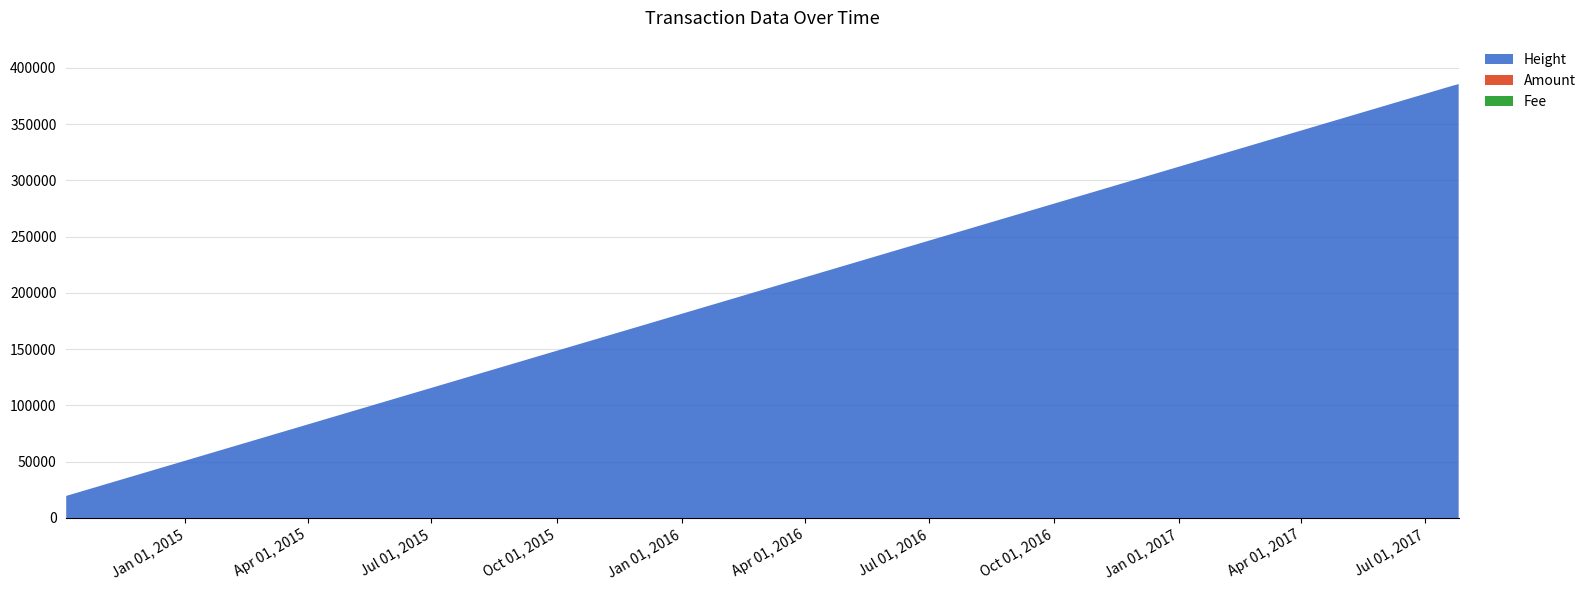

Reading left to right, what are all the values shown in this chart?

Height: 2014-10-05 07:43:17=19596	2014-10-05 08:02:33=19600	2014-10-07 20:31:26=20504	2017-07-20 05:55:22=383699	2017-07-21 13:43:54=384184	2017-07-23 20:46:46=384862	2017-07-25 15:42:09=385520
Amount: 2014-10-05 07:43:17=2	2014-10-05 08:02:33=0	2014-10-07 20:31:26=0	2017-07-20 05:55:22=0	2017-07-21 13:43:54=0	2017-07-23 20:46:46=0	2017-07-25 15:42:09=0
Fee: 2014-10-05 07:43:17=1	2014-10-05 08:02:33=1	2014-10-07 20:31:26=1	2017-07-20 05:55:22=1	2017-07-21 13:43:54=1	2017-07-23 20:46:46=1	2017-07-25 15:42:09=1